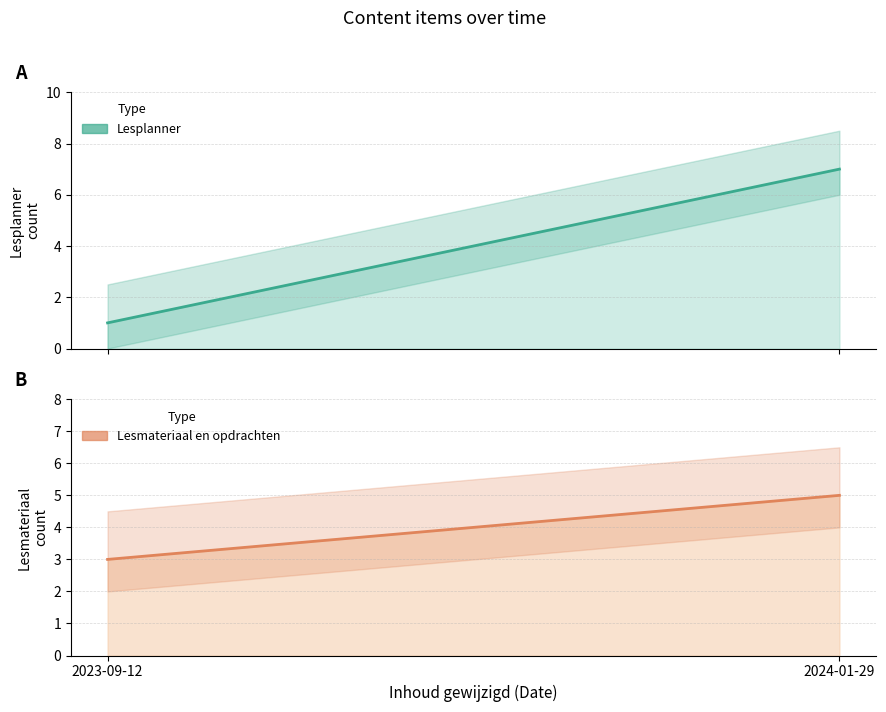

Does the chart have visible grid lines?

Yes